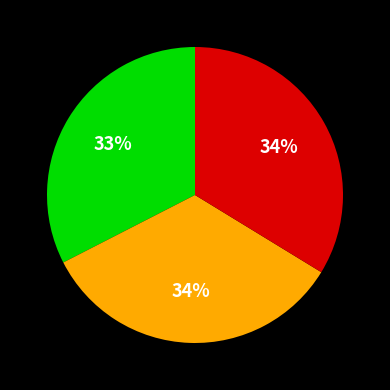

To the nearest percent, what is the difference between the largest and smallest slice percentages?

1%